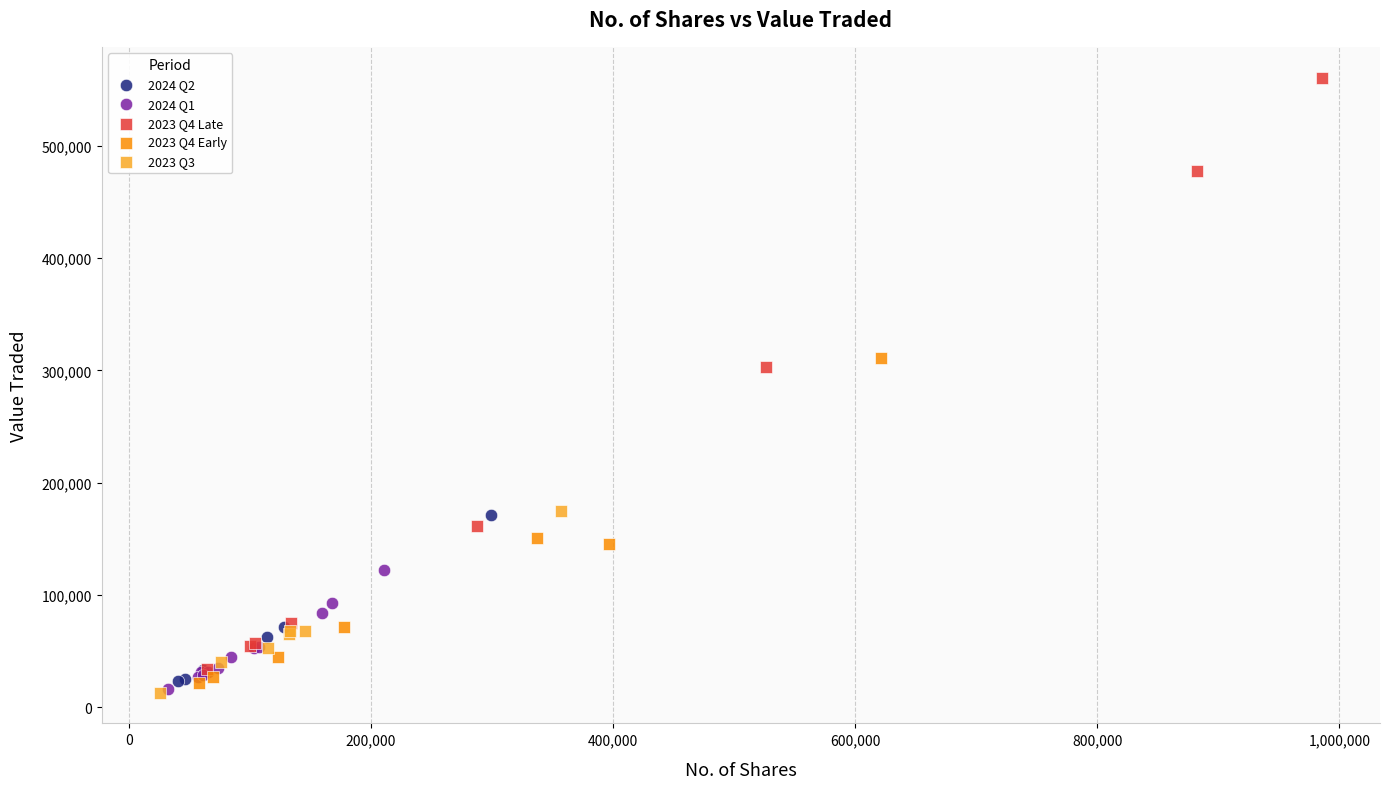

Which series has the largest Y range (max minus min)?

2023 Q4 Late